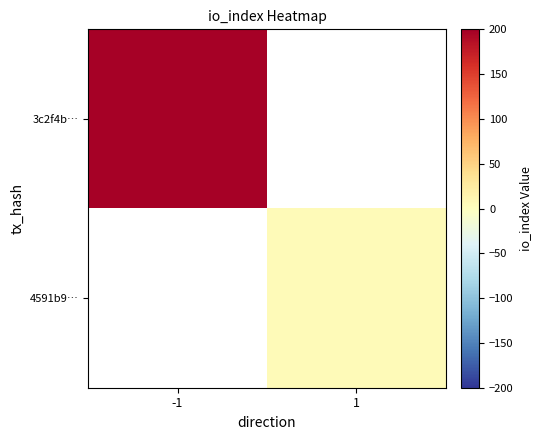

At 1, list the series in order from largest to smallest.

3c2f4b…, 4591b9…